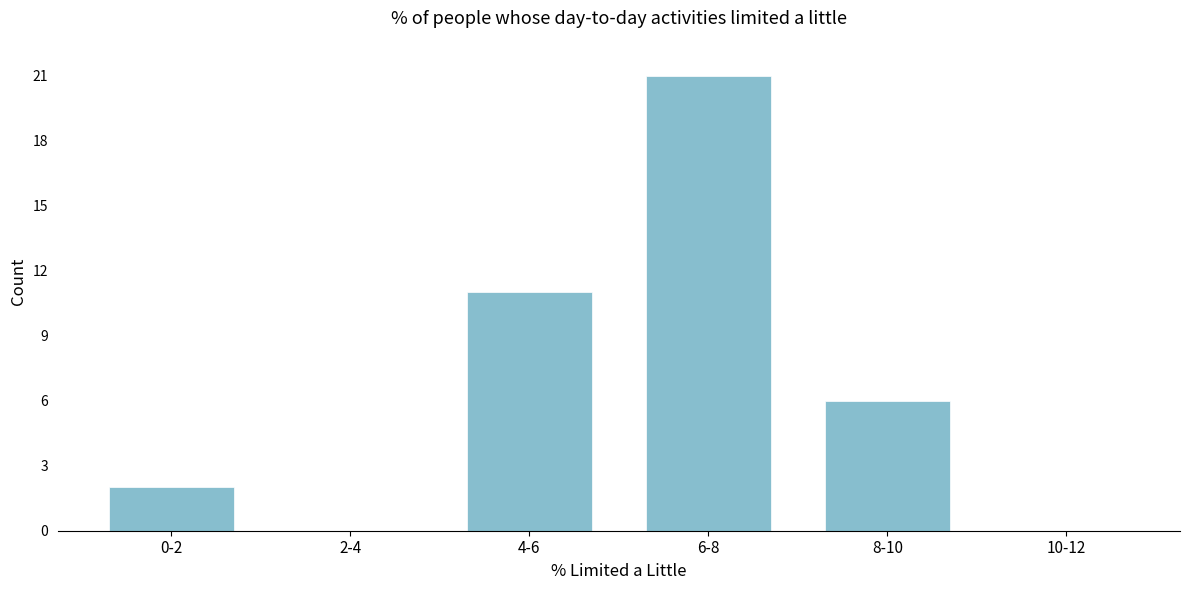

Reading right to left, transcribe all the data shown in this chart.

10-12=0	8-10=6	6-8=21	4-6=11	2-4=0	0-2=2